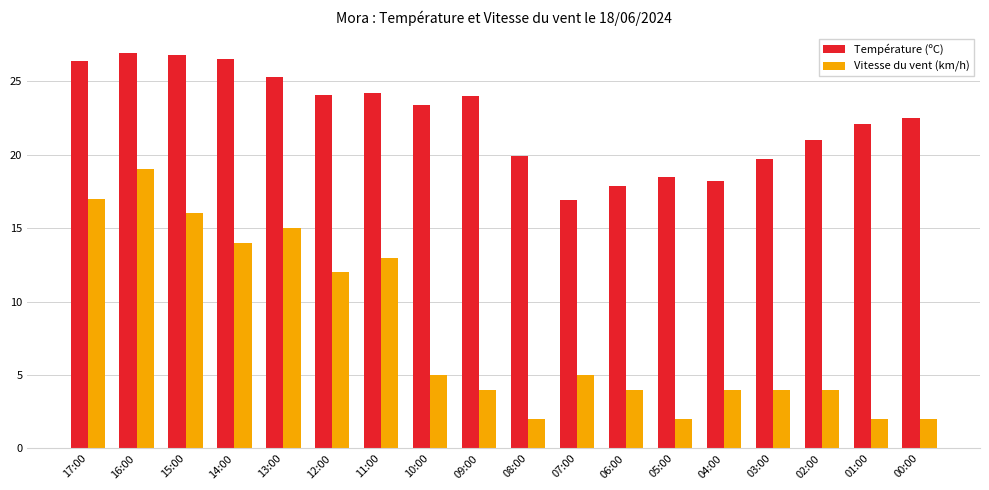

What is the maximum value shown in the chart?

26.9